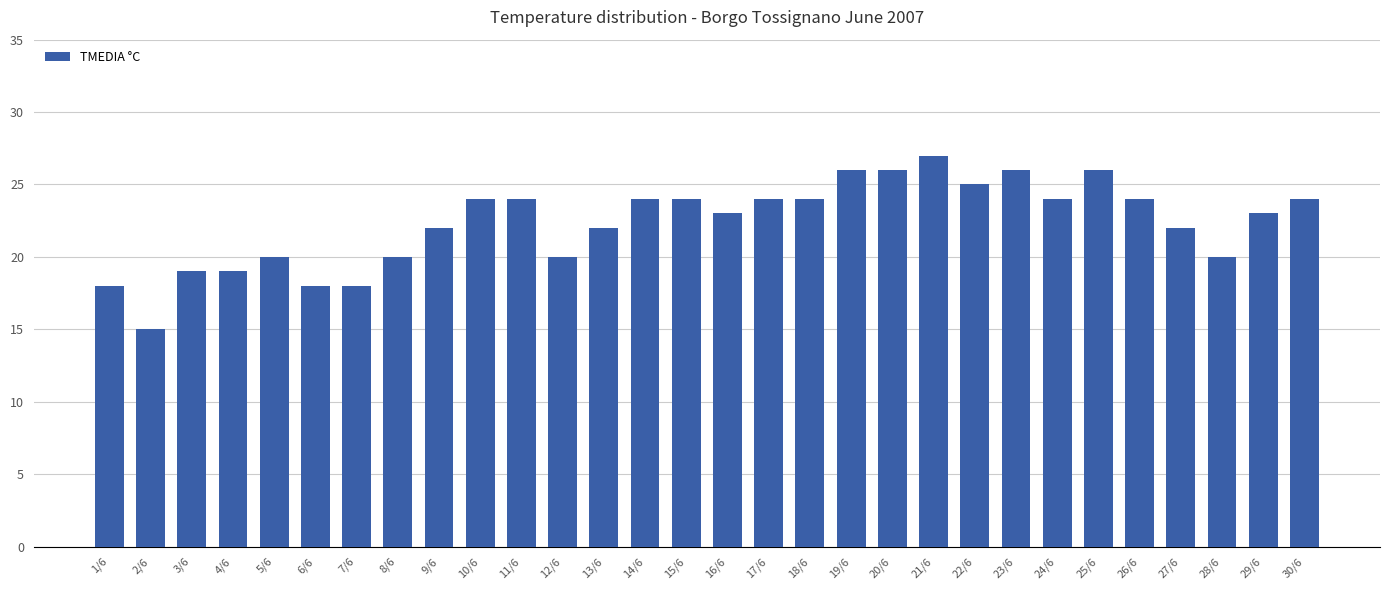

What is the difference between the maximum and minimum values?

12